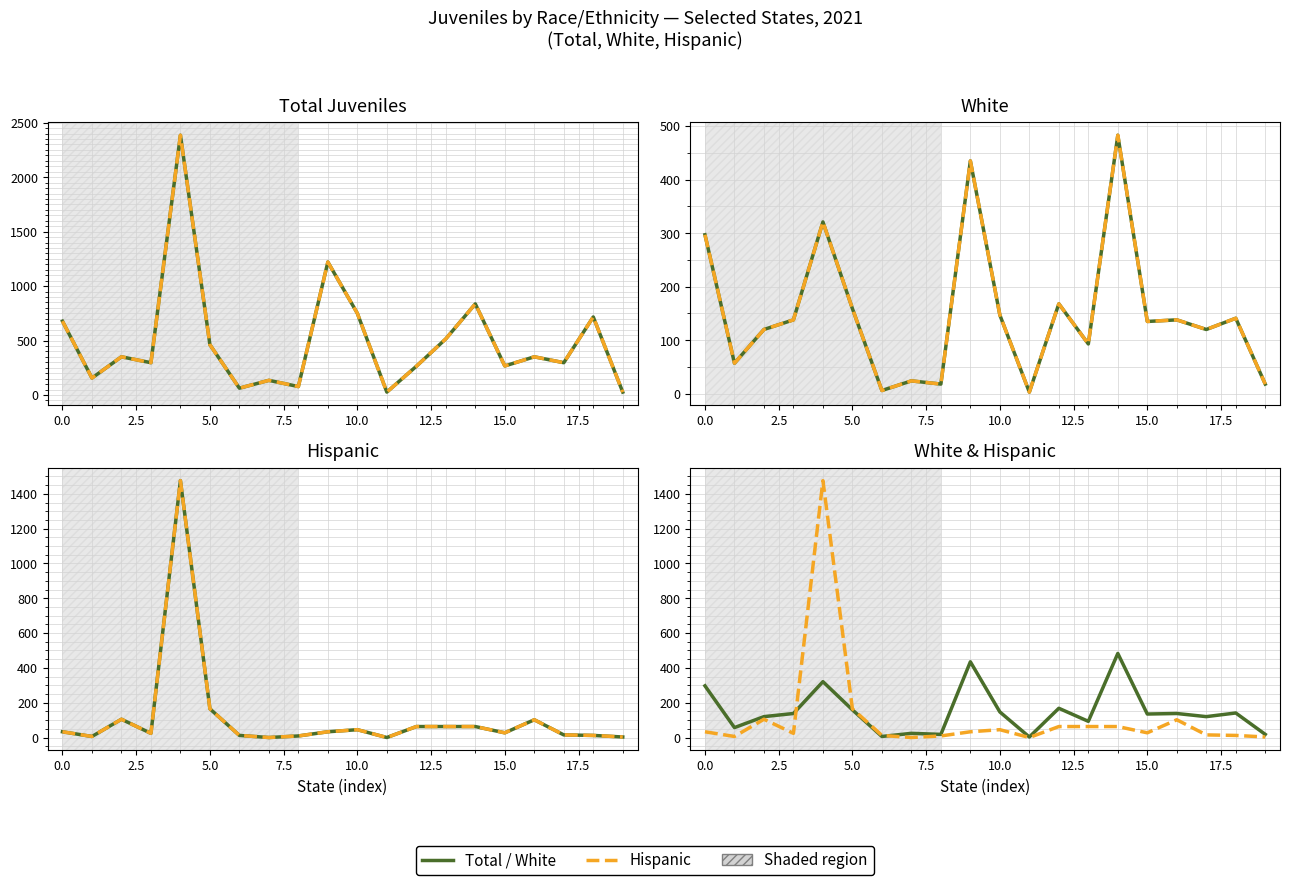

How many values in the Hispanic (alt) series are below 33?

10